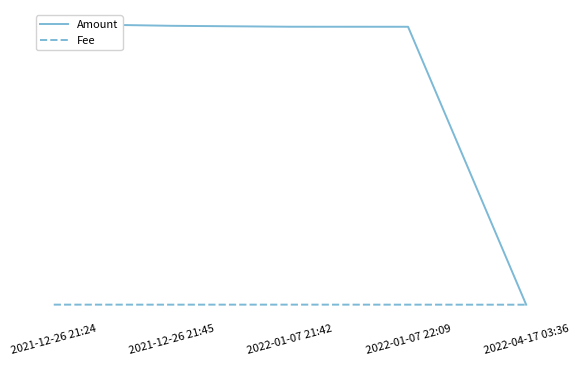

The value of Fee at 2022-01-07 21:42 is 0.0. True or false?

False